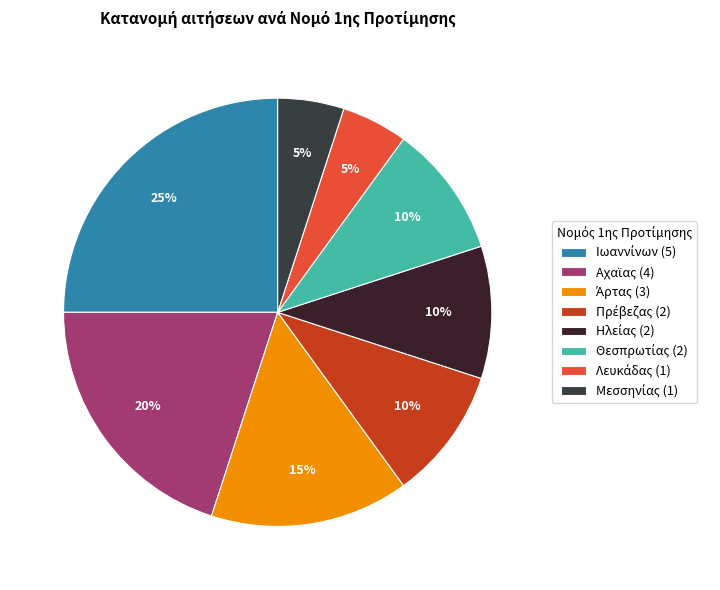

To the nearest percent, what is the difference between the largest and smallest slice percentages?

20%